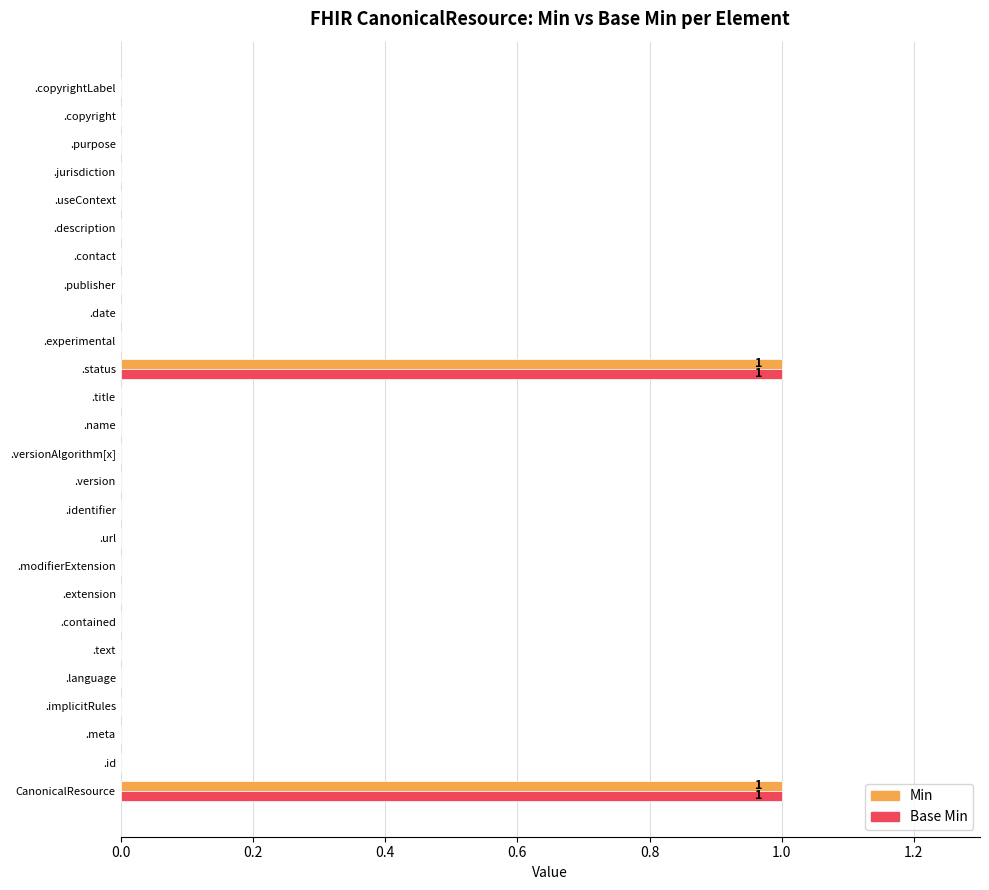

Is it true that Min equals 0 at .language?

True